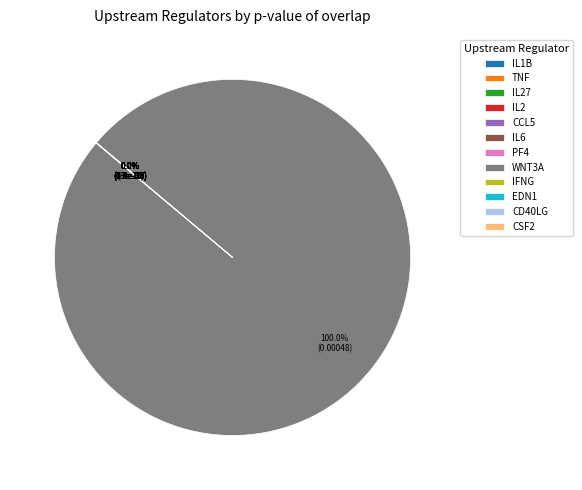

What is the largest slice in the pie chart?

WNT3A